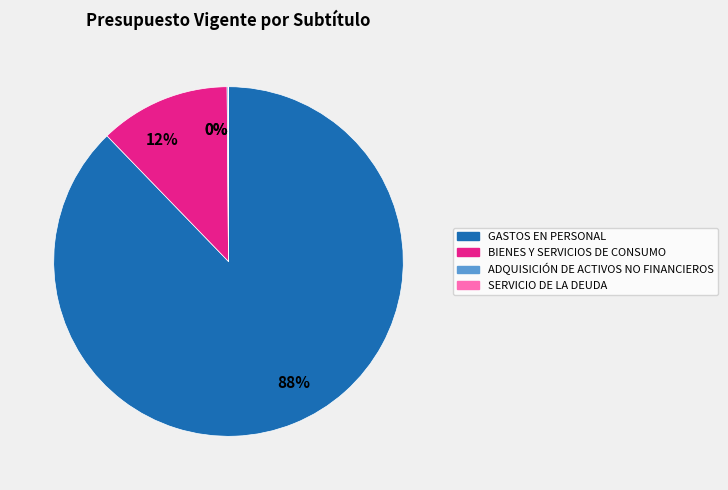

Which category accounts for the majority?

GASTOS EN PERSONAL